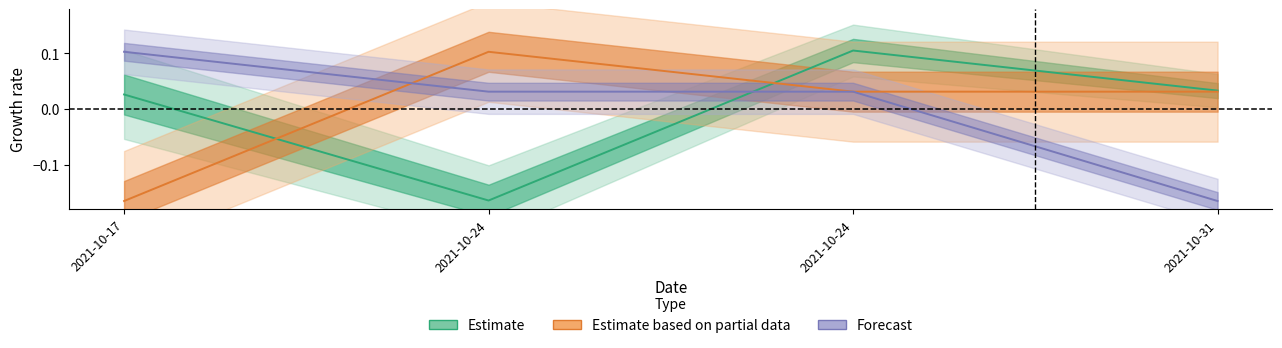

How many lines are shown in the chart?

3